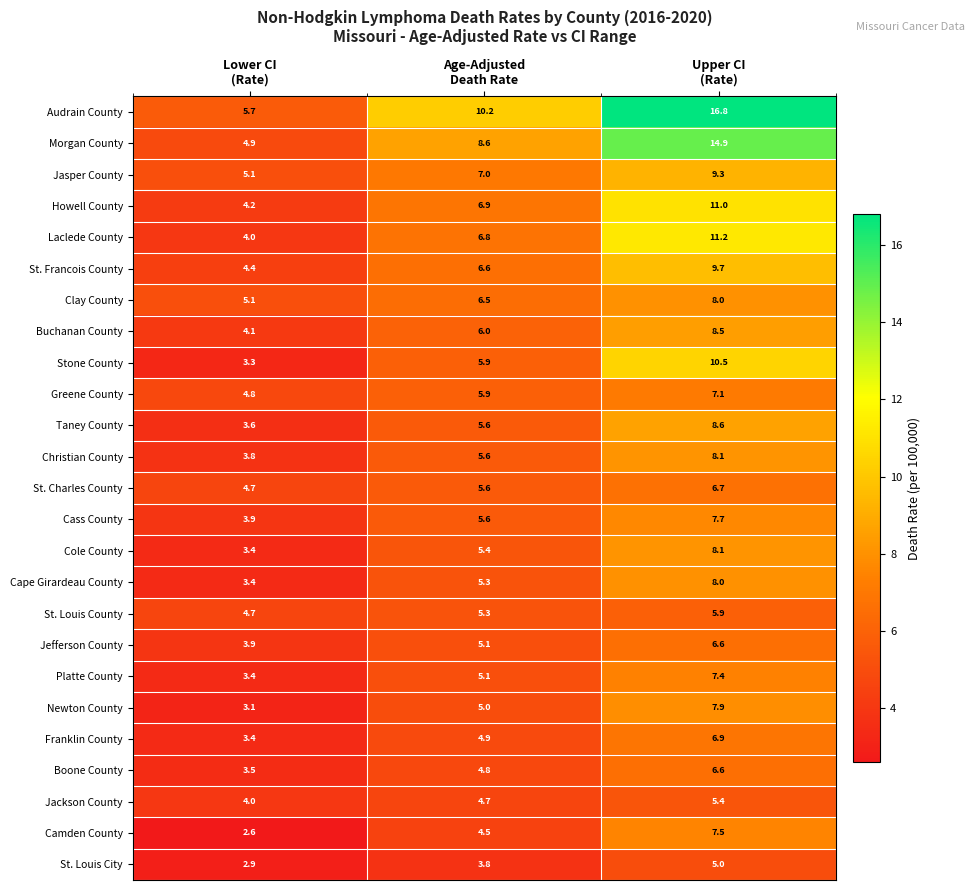

What is the greatest value displayed?

16.8